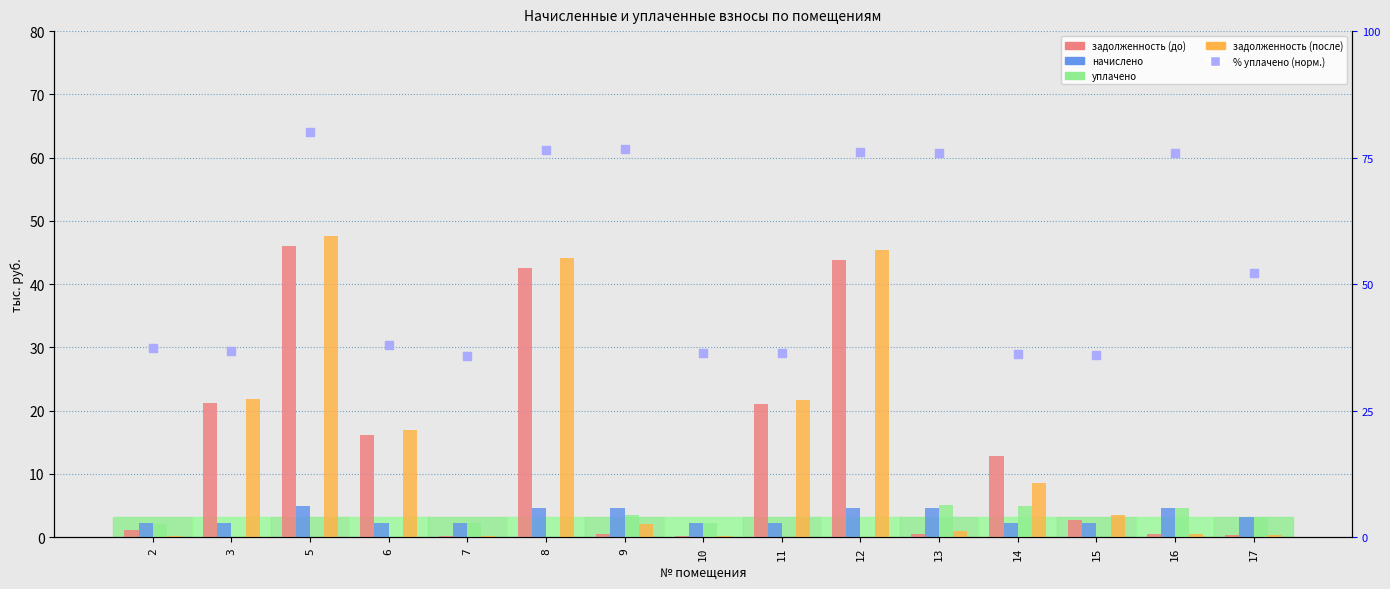

Which series contains the highest Y value?

уплачено % (norm)